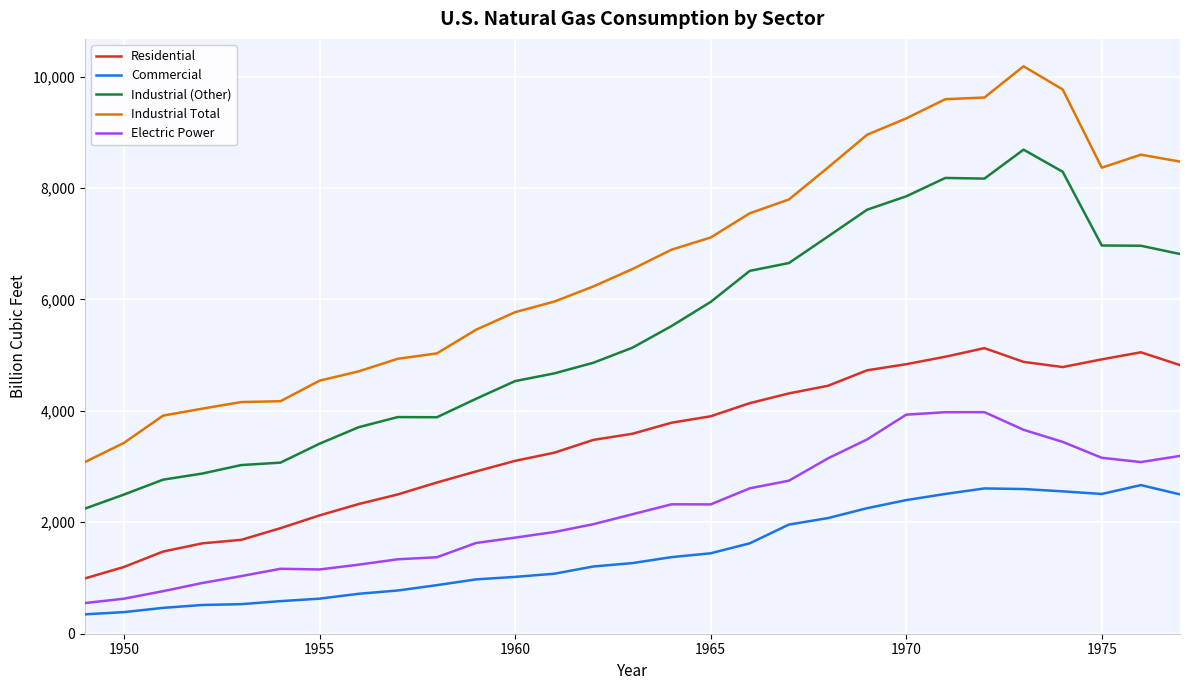

What is the difference between the maximum and minimum values in the Residential series?

4133.4